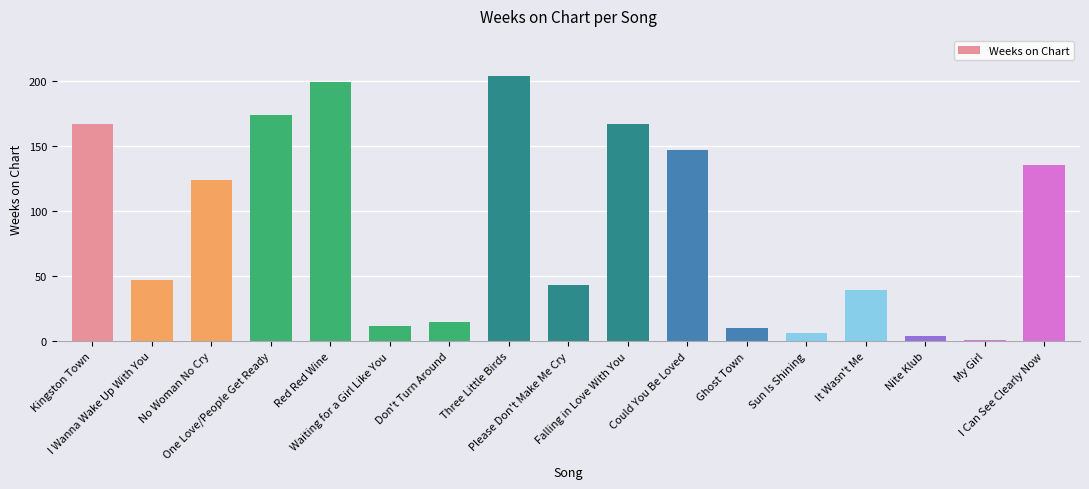

What is the change in value from No Woman No Cry to My Girl?

-123